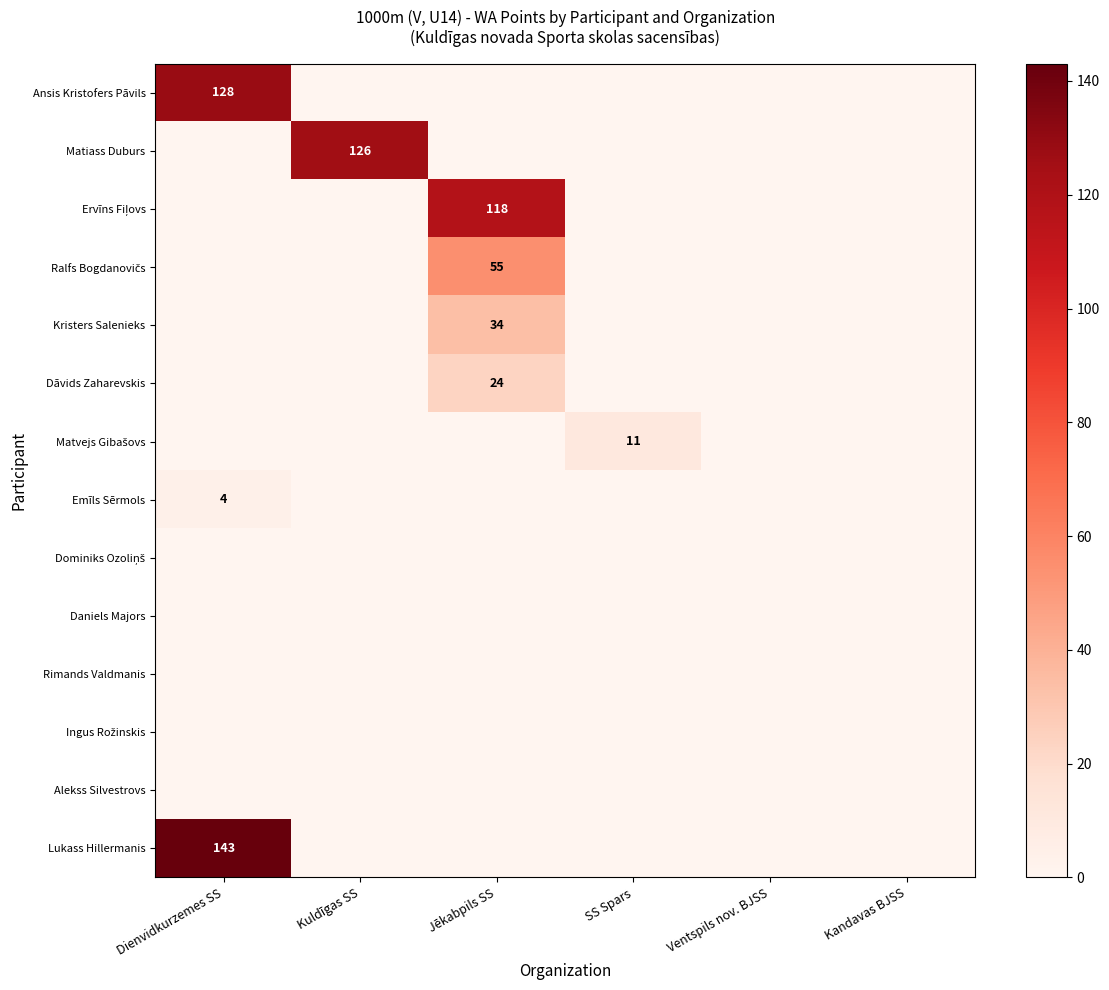

The Emīls Sērmols series shows 2 at Dienvidkurzemes SS. True or false?

False